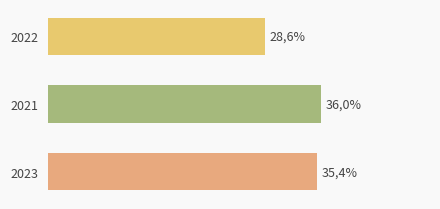

Does the chart contain any negative values?

No